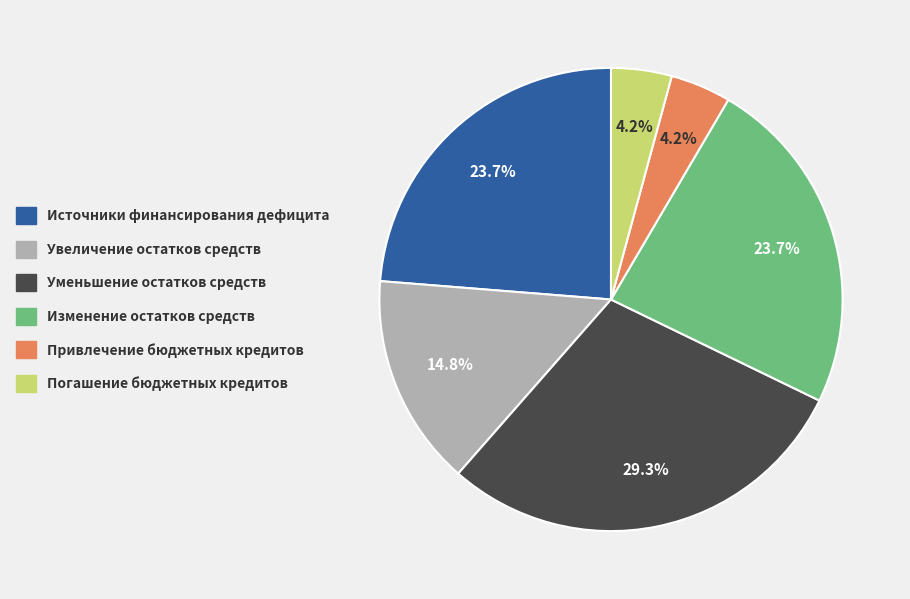

Is there any slice that represents more than half of the pie?

No